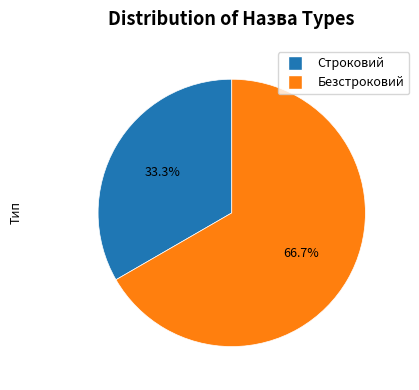

To the nearest percent, what is the average slice percentage?

50%